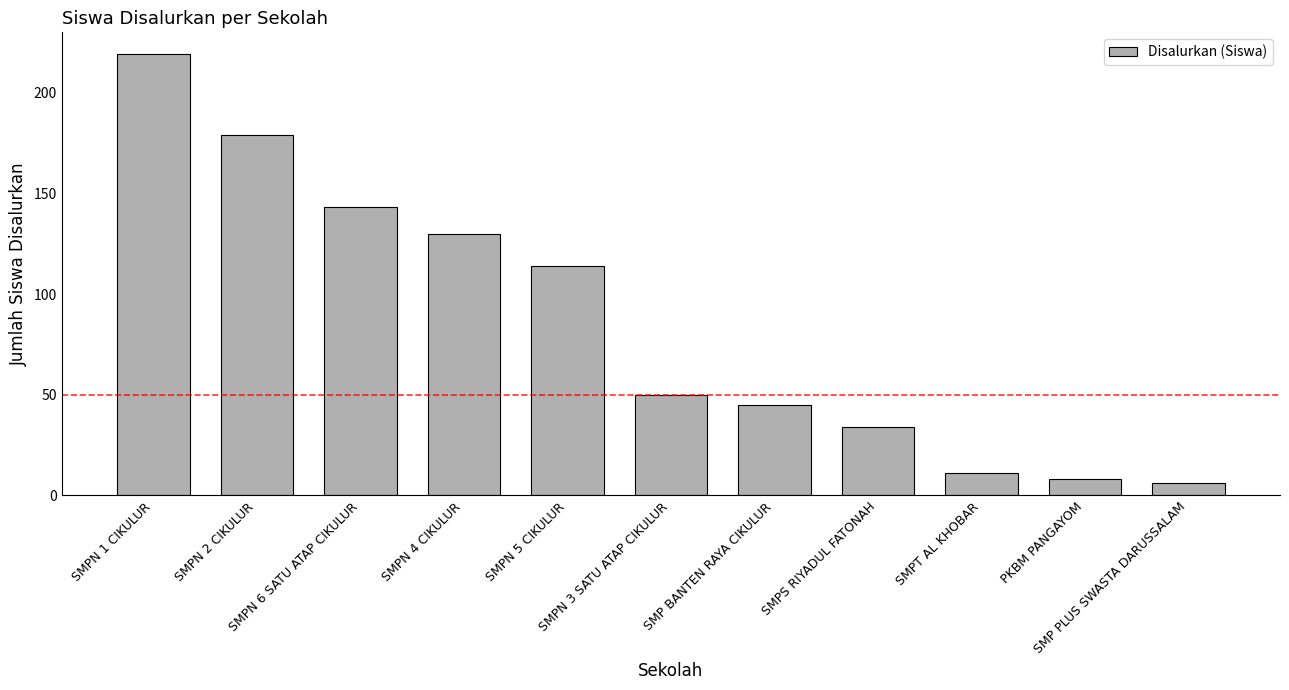

What is the value of the 9th bar from the left?

11